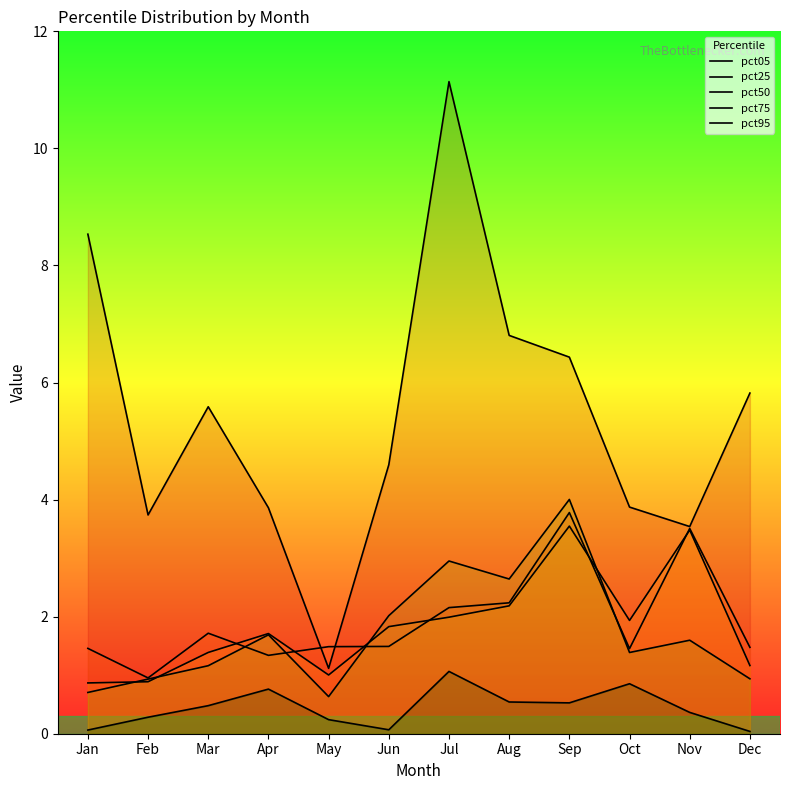

Which series changed the most between Jan and Nov?

pct05